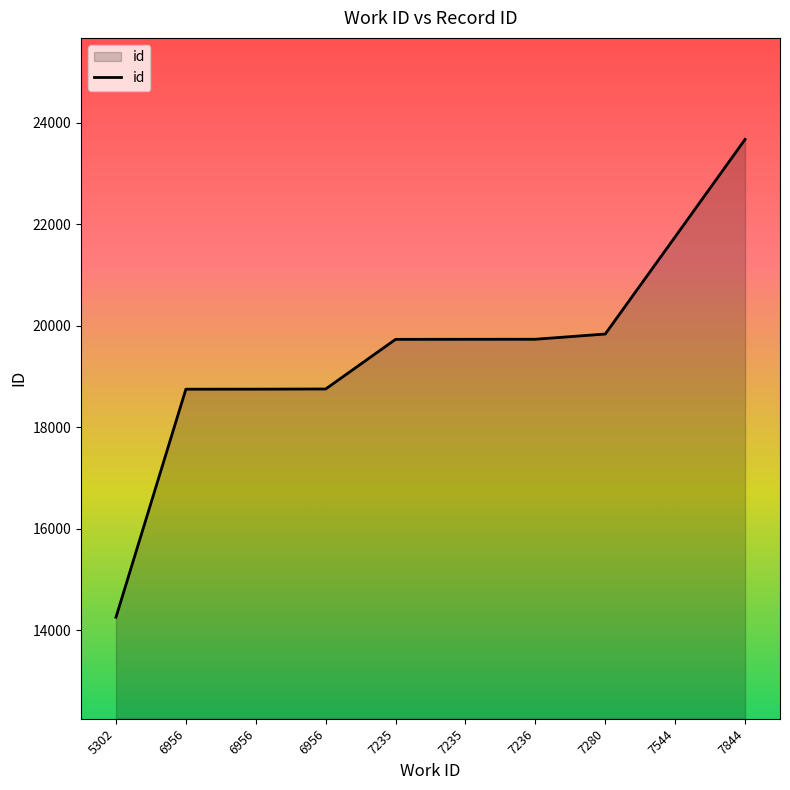

How many lines are shown in the chart?

1